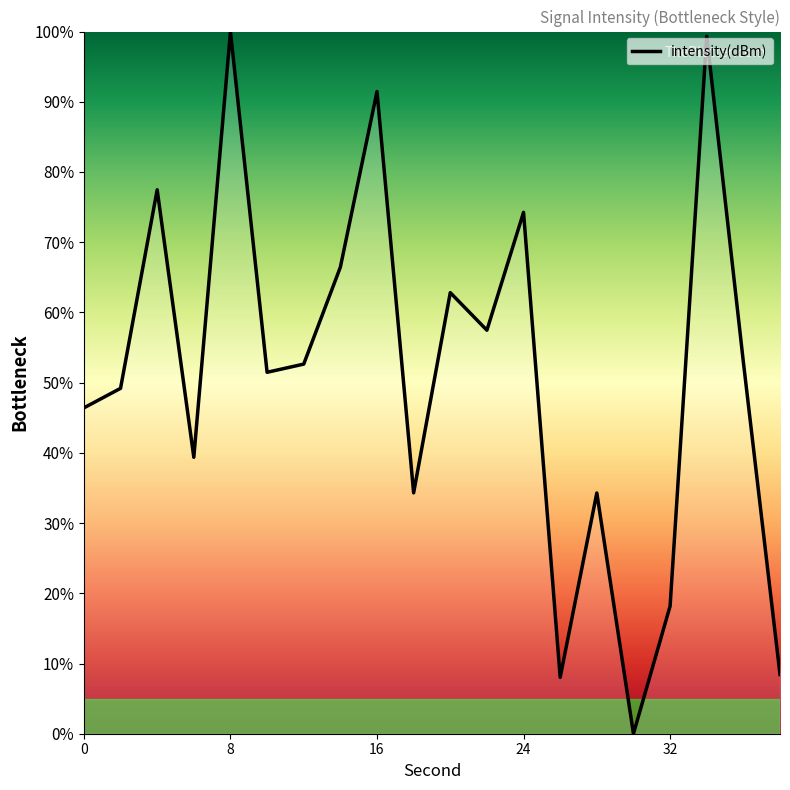

How many positive values are there?

19